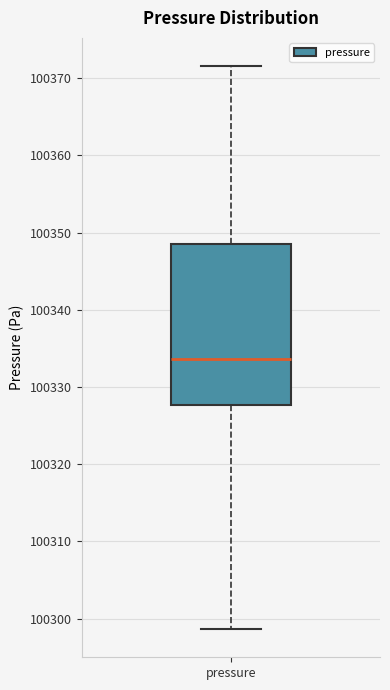

Read this box plot against the y-axis: the position of the median line, the range covered by the box, and the ends of both whiskers. The values are not printed on the chart, so give them approximately, as read against the axis.

median 100334, box 100328 to 100349, whiskers 100299 to 100372